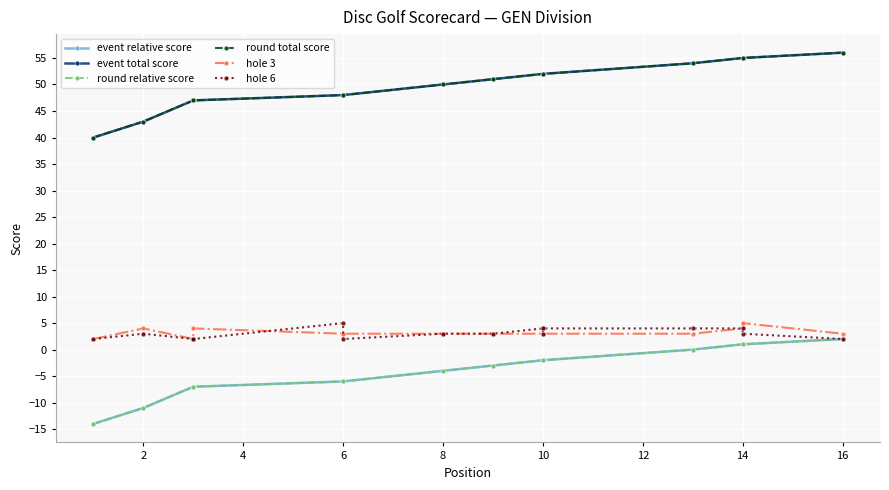

True or false: event relative score has more than 1 points higher than both neighbors.

False